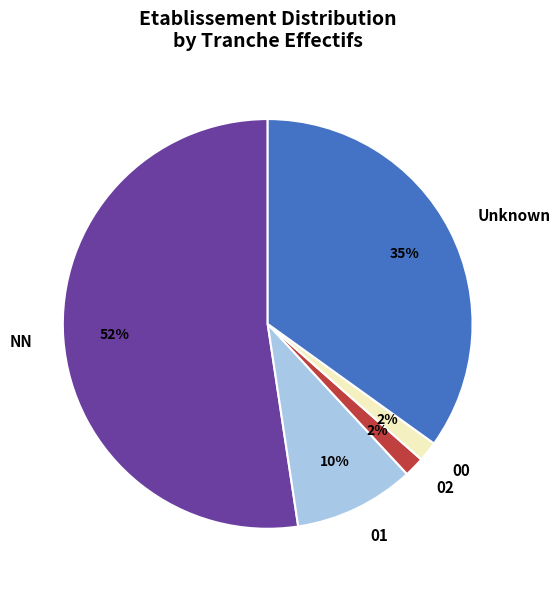

Is there any slice that represents more than half of the pie?

Yes